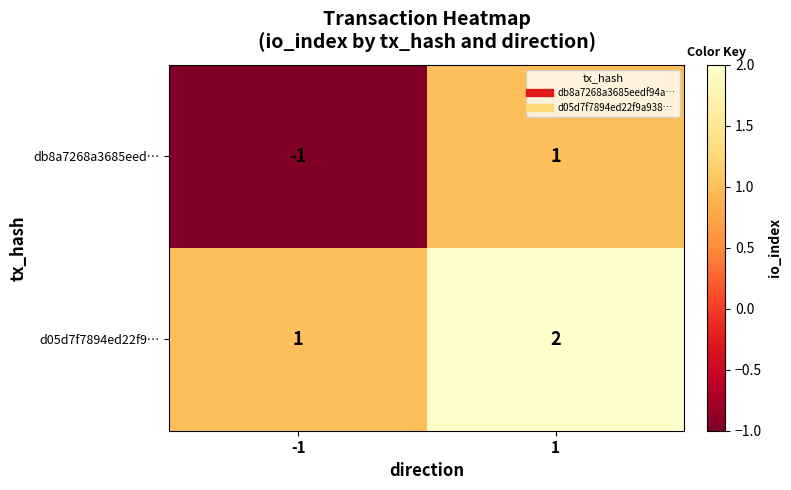

What is the sum of all d05d7f7894ed22f9… values?

3